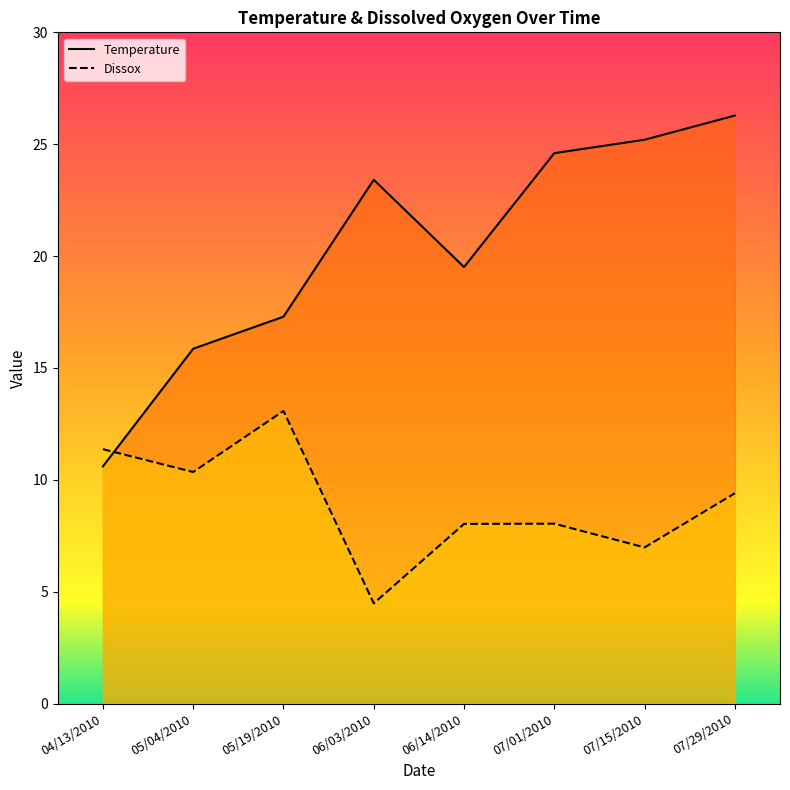

What is the sum of all Temperature values?

162.8